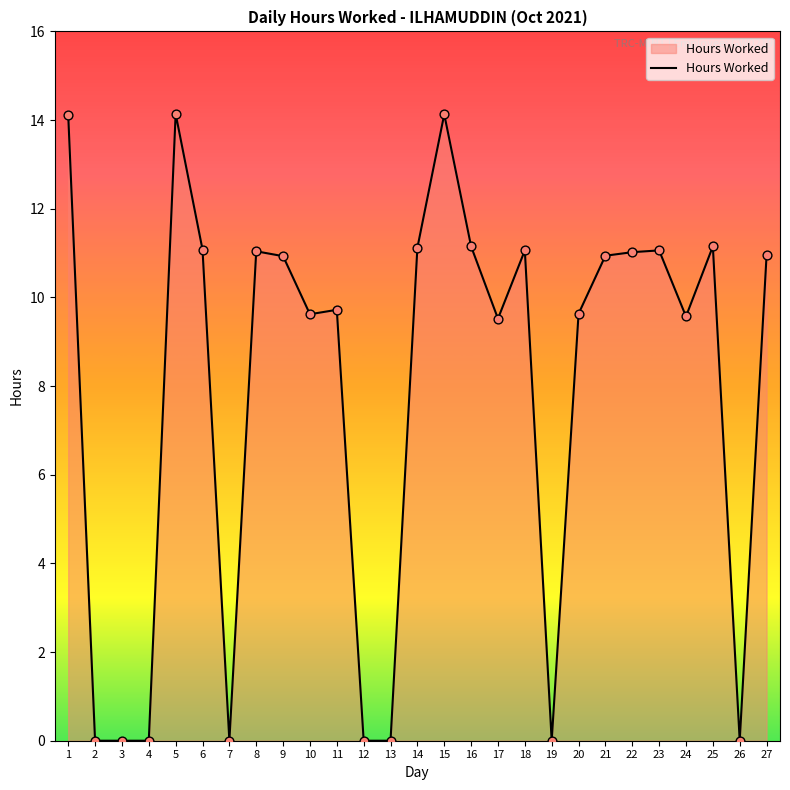

What is the change in value from 12 to 23?

+11.1